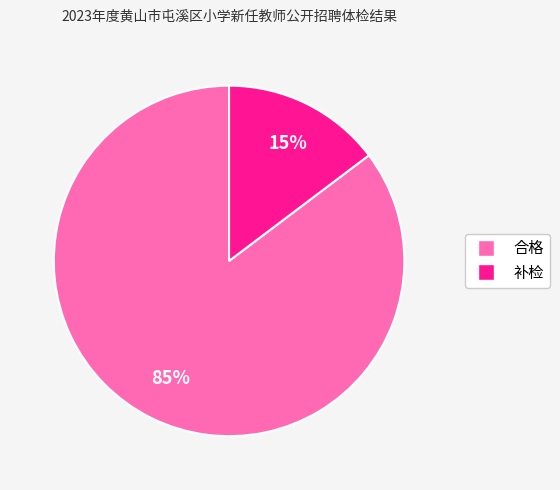

Which category has the smallest portion of the pie?

补检